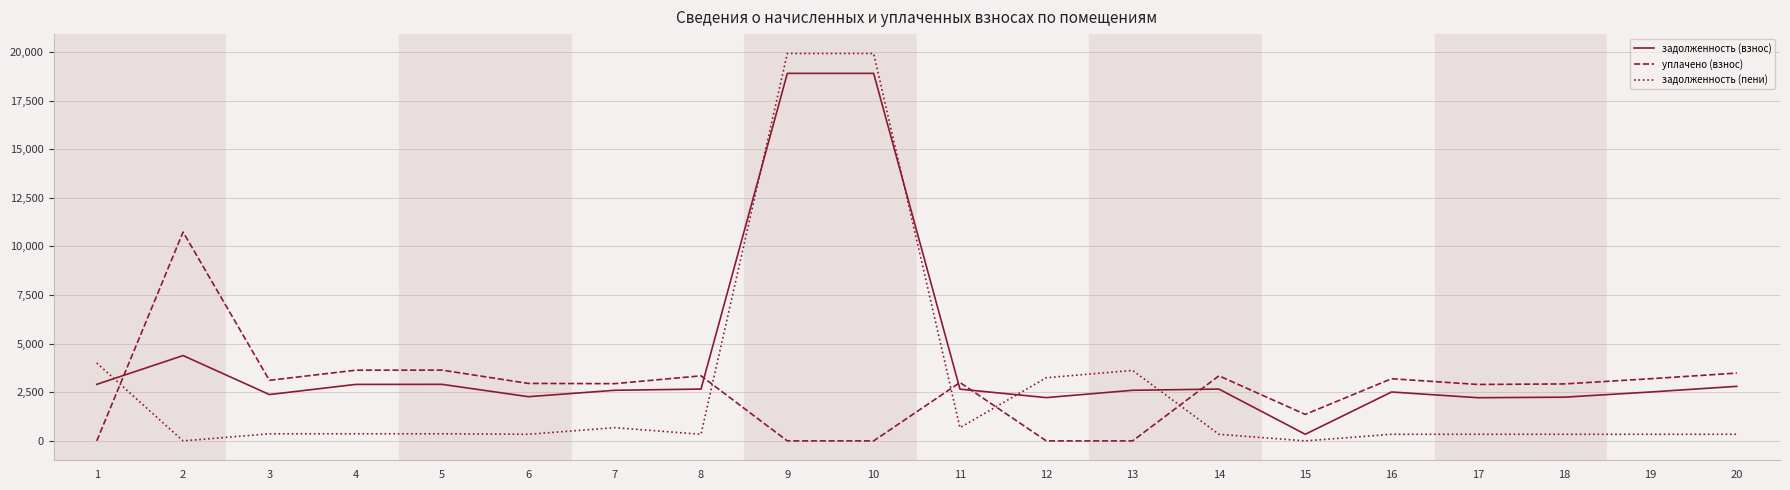

After their last crossing, which series has the higher values: задолженность (пени) or задолженность (взнос)?

задолженность (взнос)